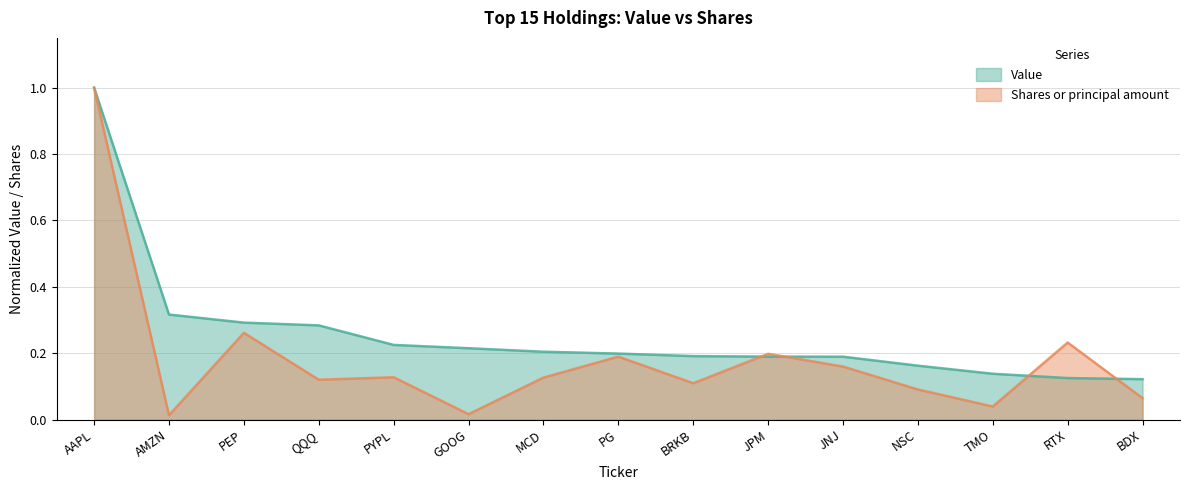

True or false: Value and Shares cross at least once.

True